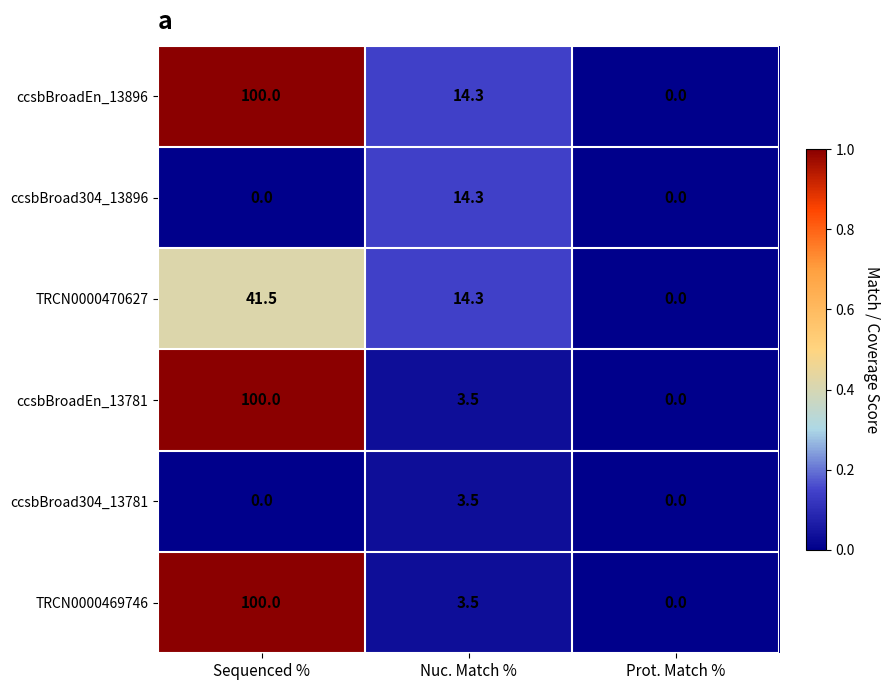

Read the TRCN0000470627 value at Nuc. Match %.

14.3